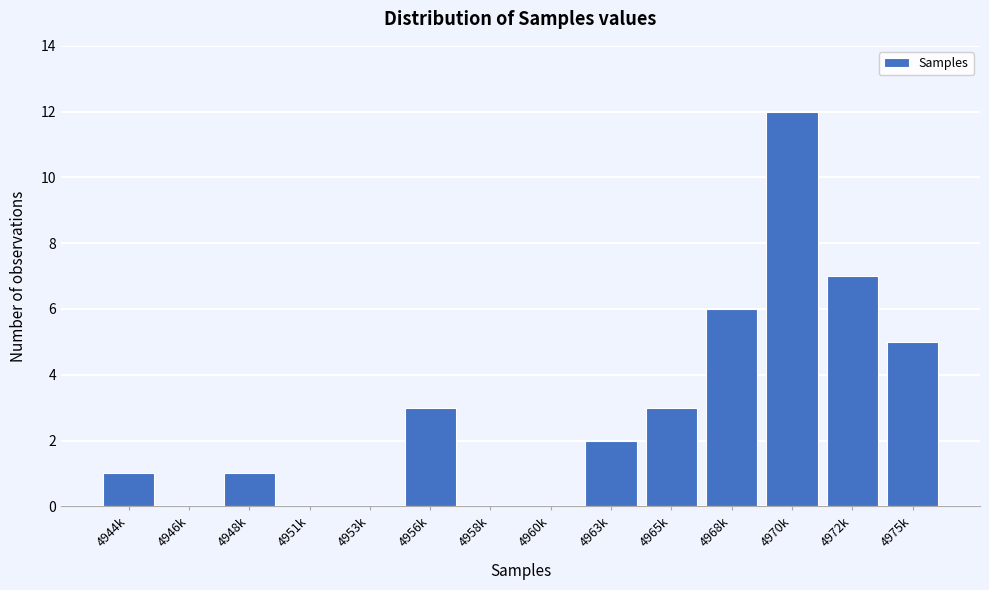

Reading left to right, list all the values displayed in this chart.

4944k=1	4946k=0	4948k=1	4951k=0	4953k=0	4956k=3	4958k=0	4960k=0	4963k=2	4965k=3	4968k=6	4970k=12	4972k=7	4975k=5